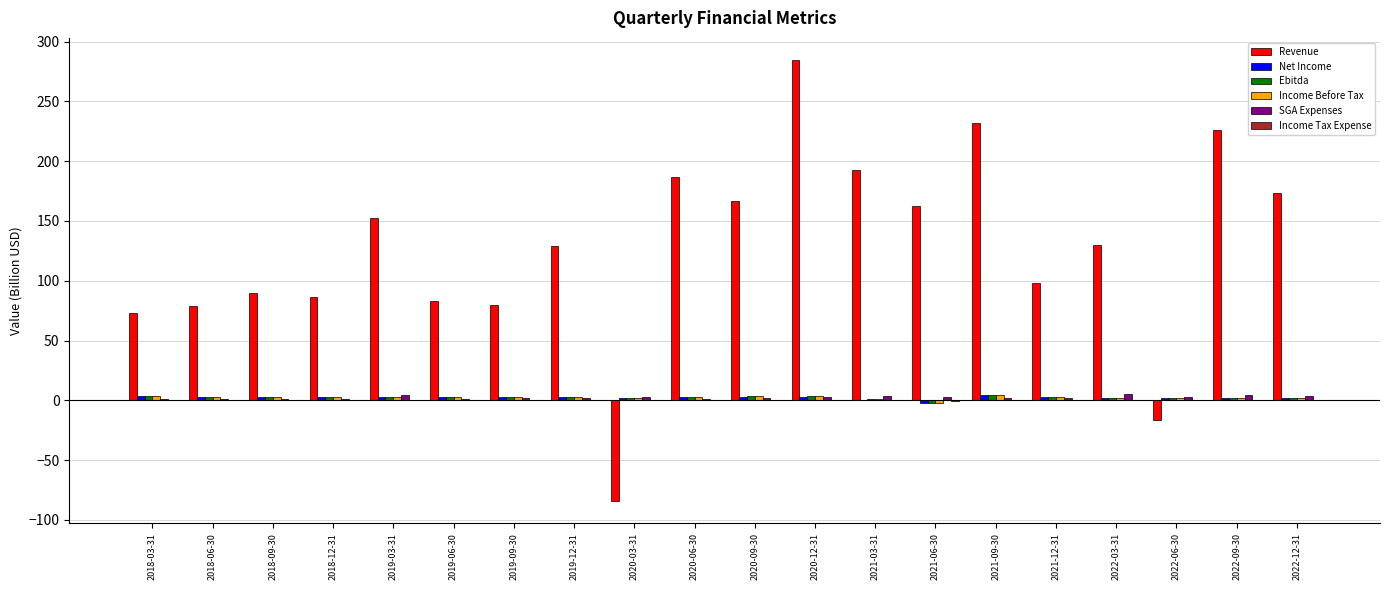

True or false: Revenue has a value of 79.0 at 2018-06-30.

True